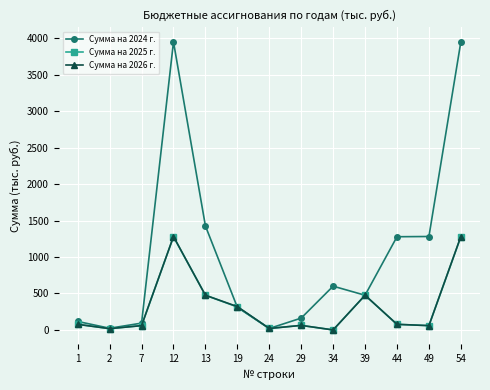

What is the difference between the Сумма на 2025 г. values at 1 and 13?

398.8